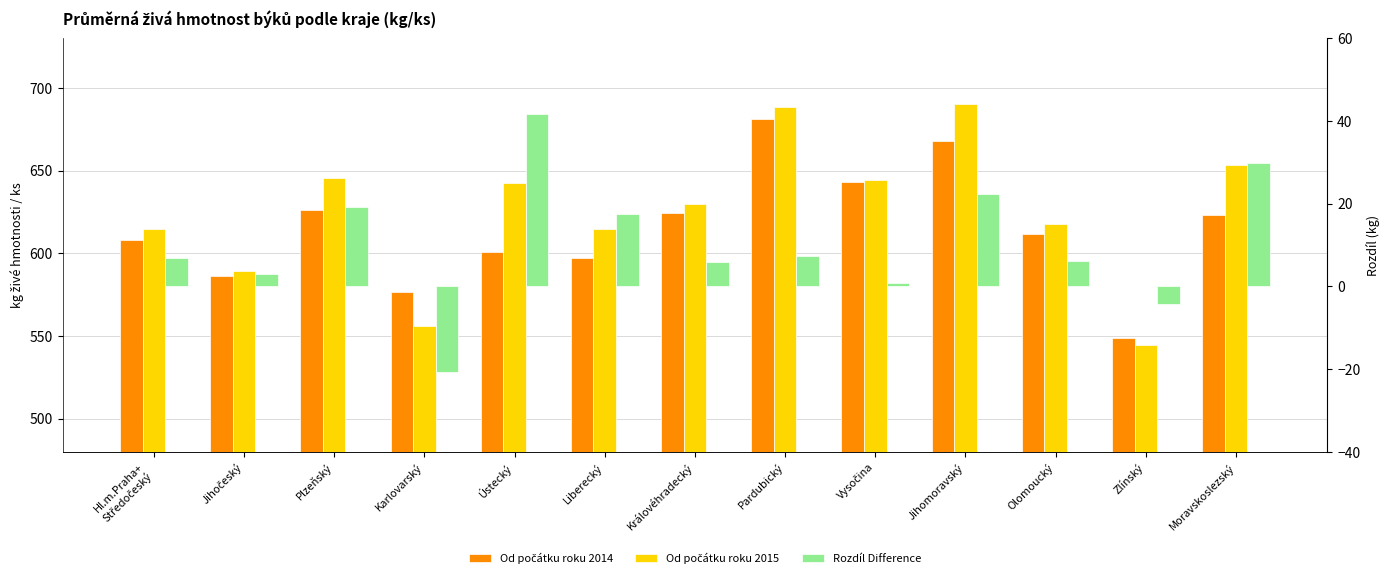

Which series has the largest range (max minus min)?

Od počátku roku 2015